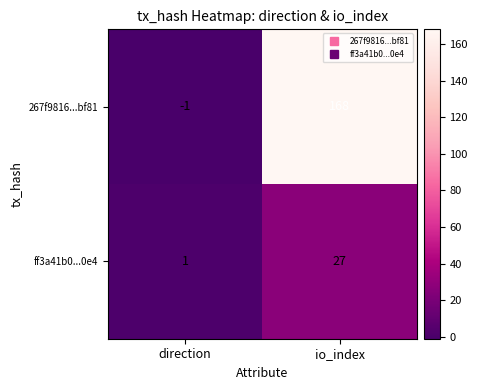

How many data points does each series have?

2